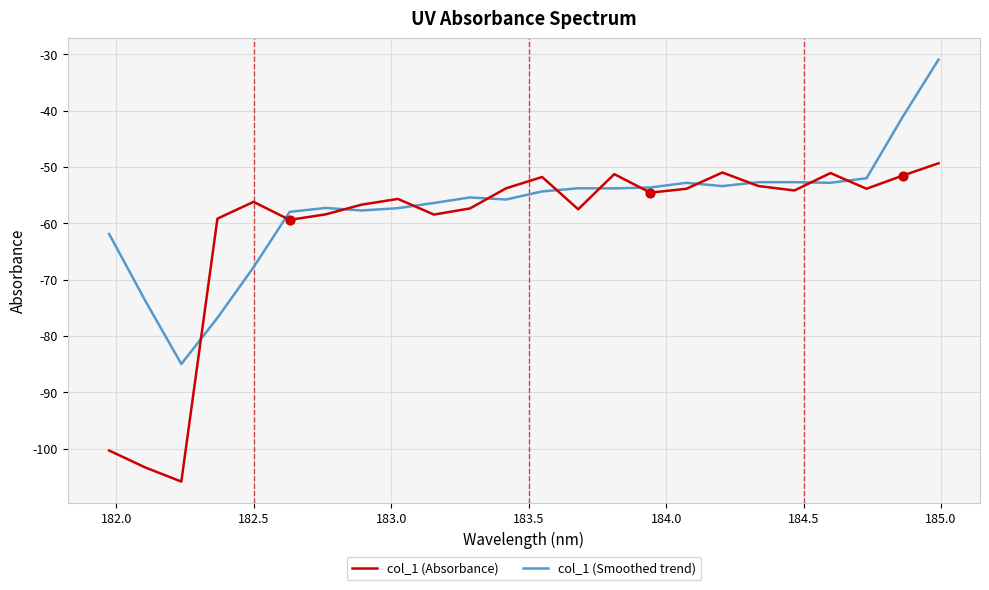

Which series has the widest spread of values?

col_1 (Absorbance)